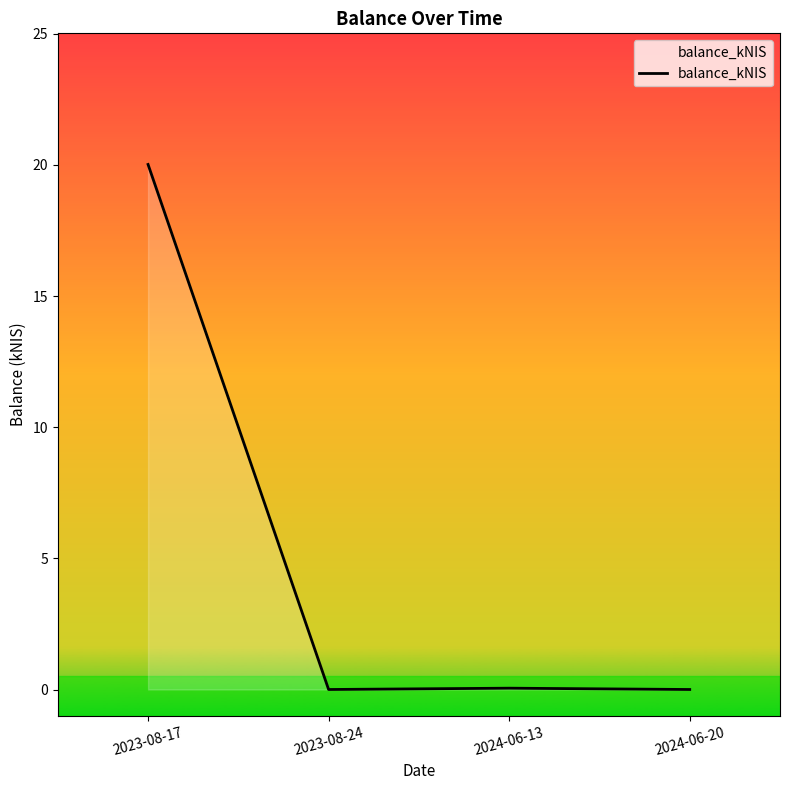

What is the greatest value displayed?

20.0